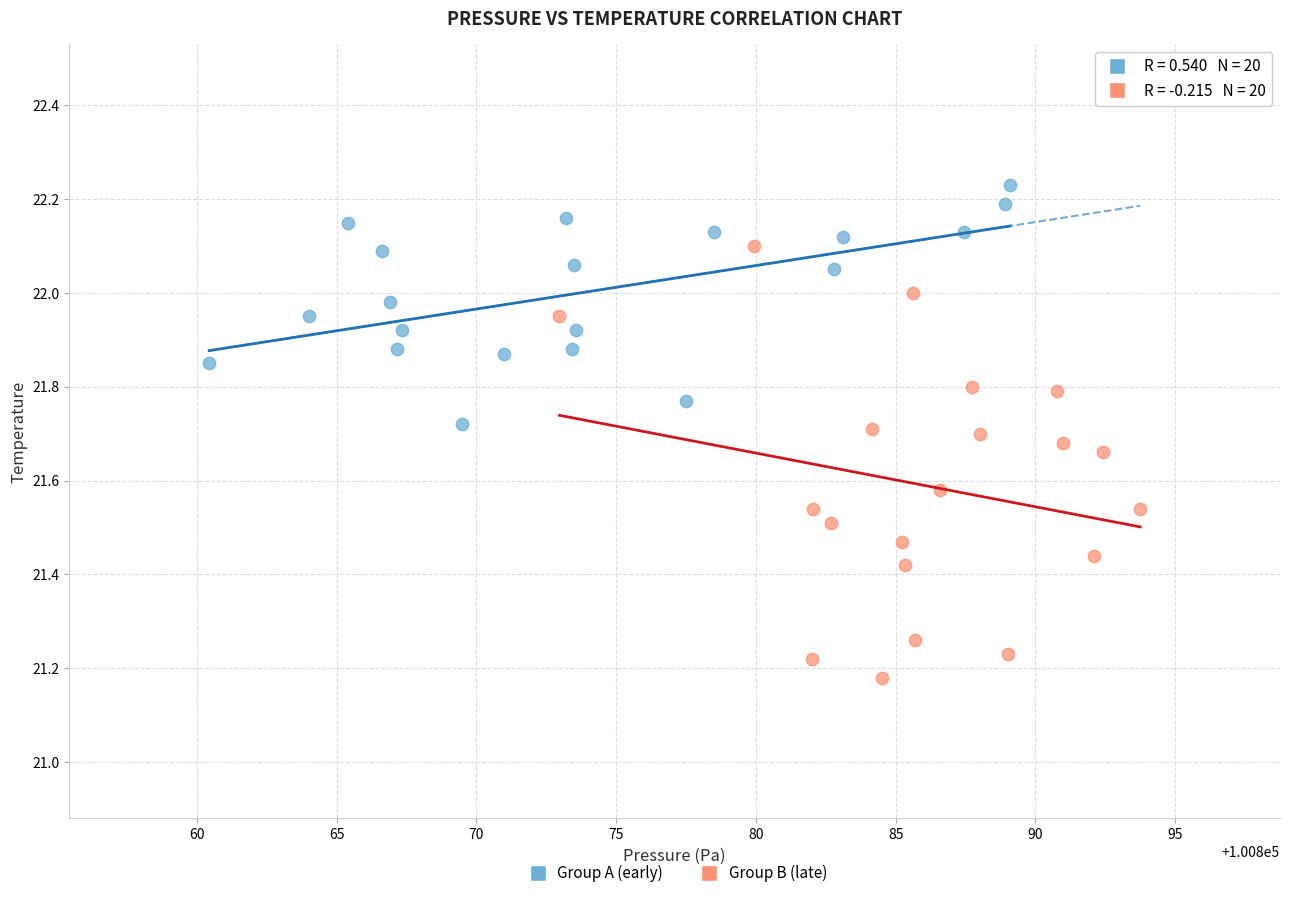

What are all the series names shown in the legend?

Group A (early), Group B (late)